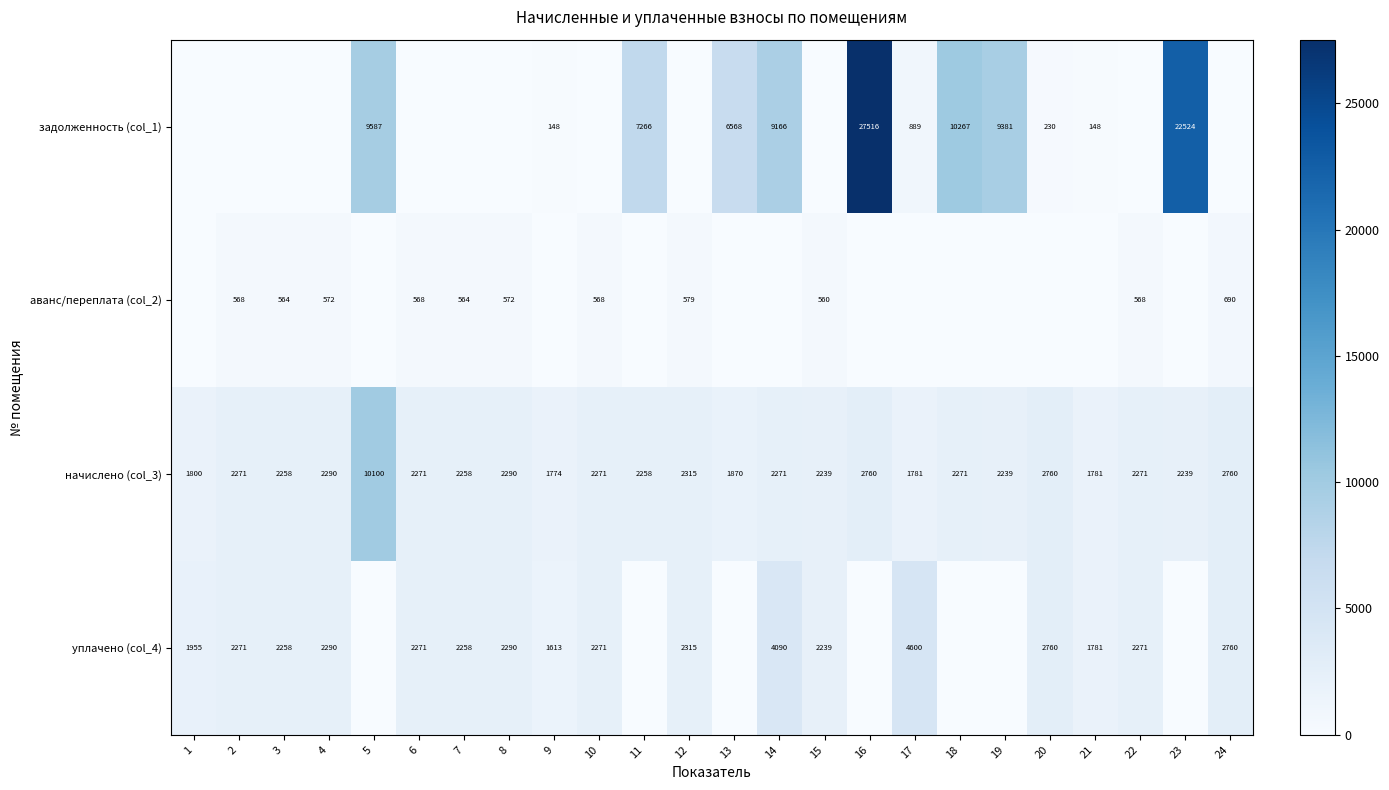

Which has a higher value, 8 or 6?

8